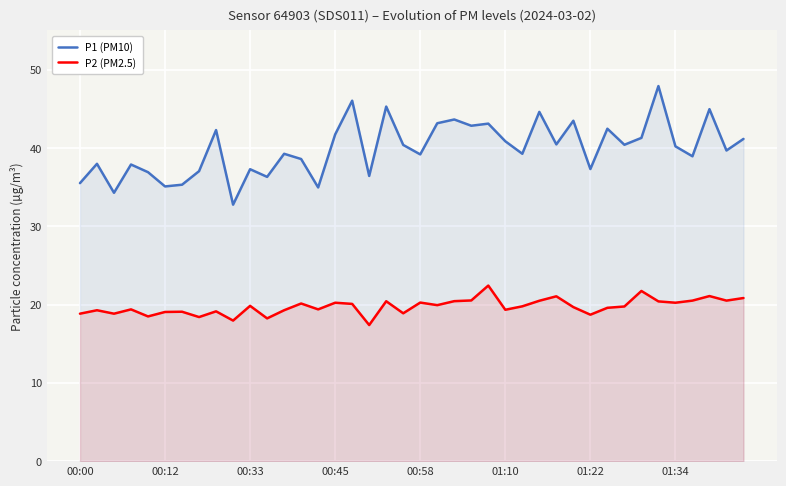

Reading left to right, extract all data points from this chart.

P1 (PM10): 35.5	38.0	34.3	37.9	36.9	35.1	35.3	37.0	42.3	32.8	37.3	36.3	39.2	38.6	35.0	41.7	46.0	36.4	45.3	40.4	39.2	43.1	43.6	42.8	43.1	40.9	39.2	44.6	40.5	43.5	37.3	42.5	40.4	41.3	47.9	40.2	38.9	45.0	39.7	41.1
P2 (PM2.5): 18.8	19.3	18.8	19.4	18.5	19.1	19.1	18.4	19.1	17.9	19.8	18.2	19.3	20.1	19.4	20.2	20.1	17.4	20.4	18.9	20.2	19.9	20.4	20.5	22.4	19.3	19.8	20.5	21.1	19.7	18.7	19.6	19.8	21.7	20.4	20.2	20.5	21.1	20.5	20.8